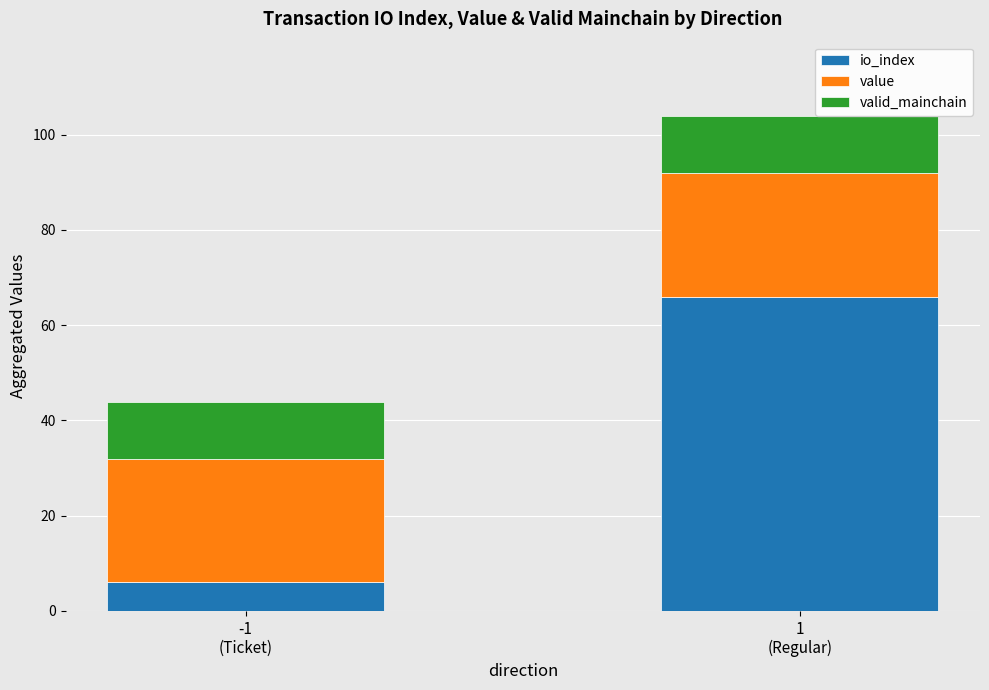

How many data points does each series have?

2